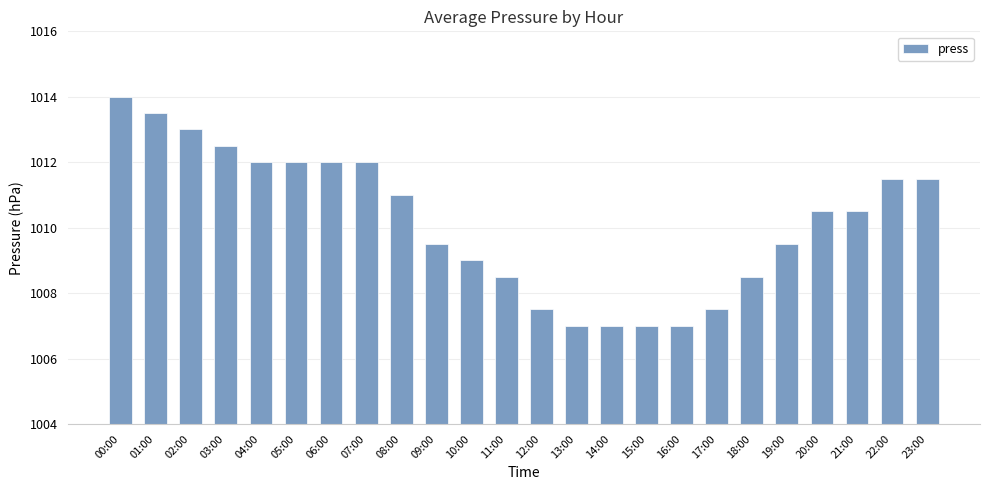

What is the difference between the values at 20:00 and 15:00?

3.5